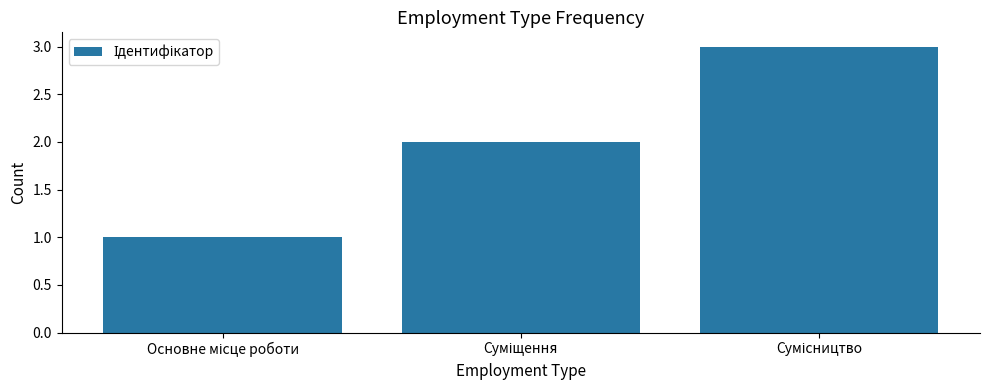

What is the greatest value displayed?

3